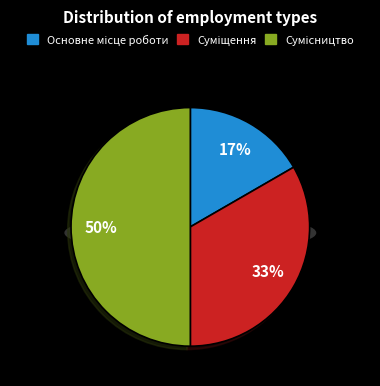

Does any single category account for the majority?

No